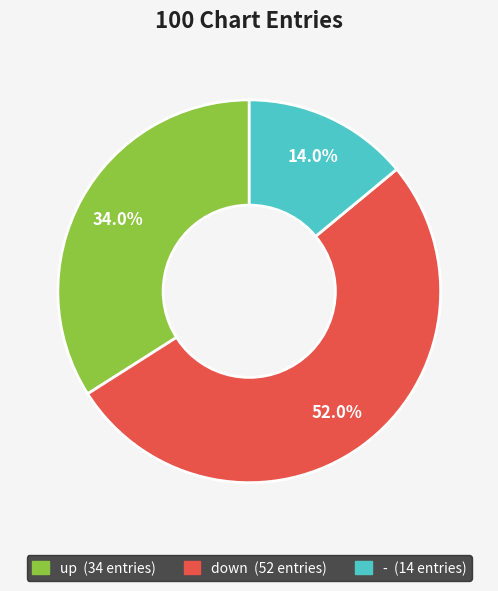

To the nearest percent, what portion does up represent?

34%